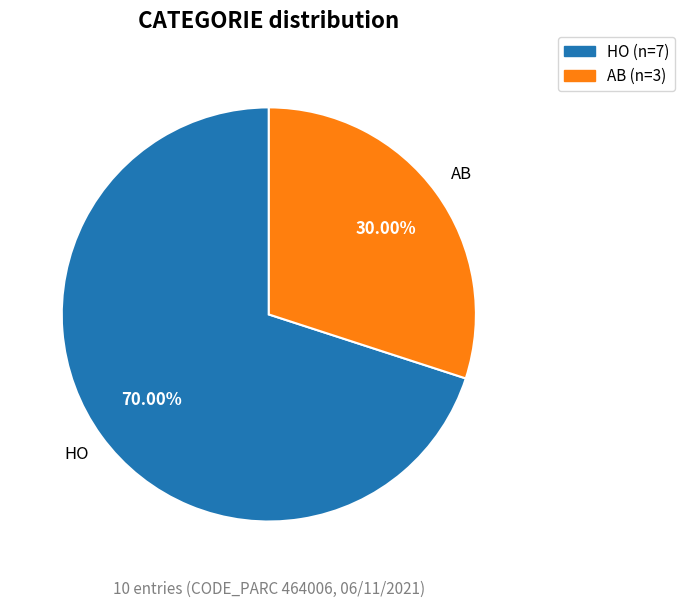

To the nearest percent, what portion does HO represent?

70%